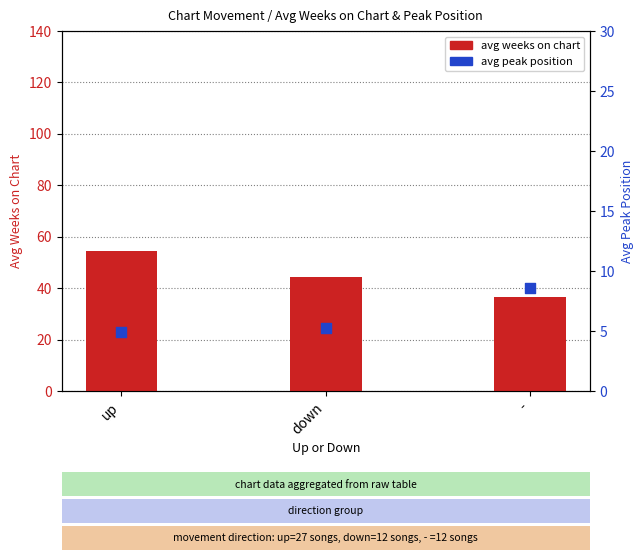

Is the value of avg peak position at up greater than the value of avg weeks on chart at up?

No